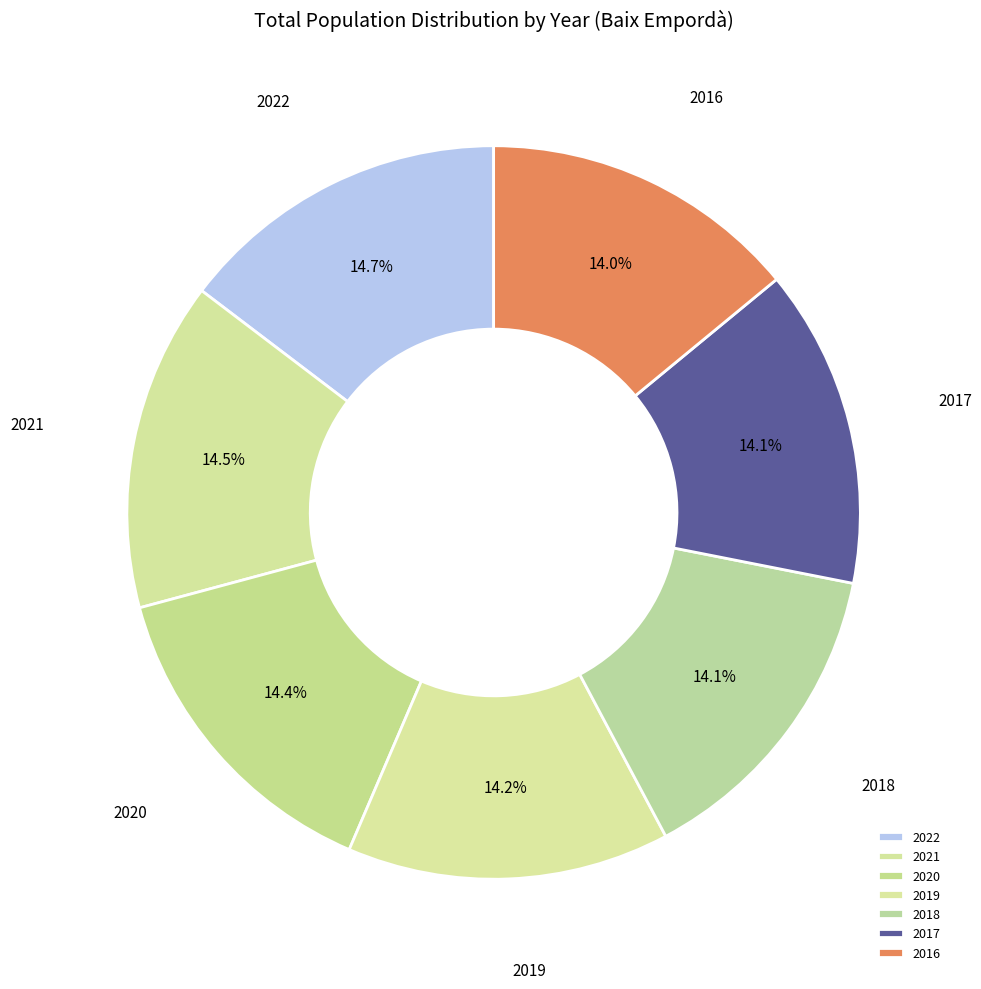

Do 2019 and 2017 together represent more than half of the pie?

No